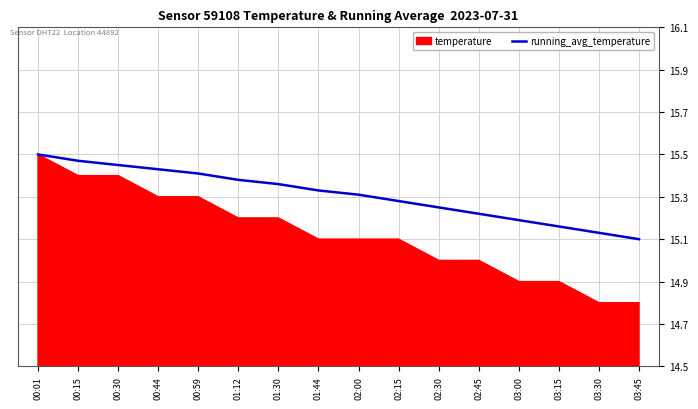

What is the lowest value of the temperature series?

14.8